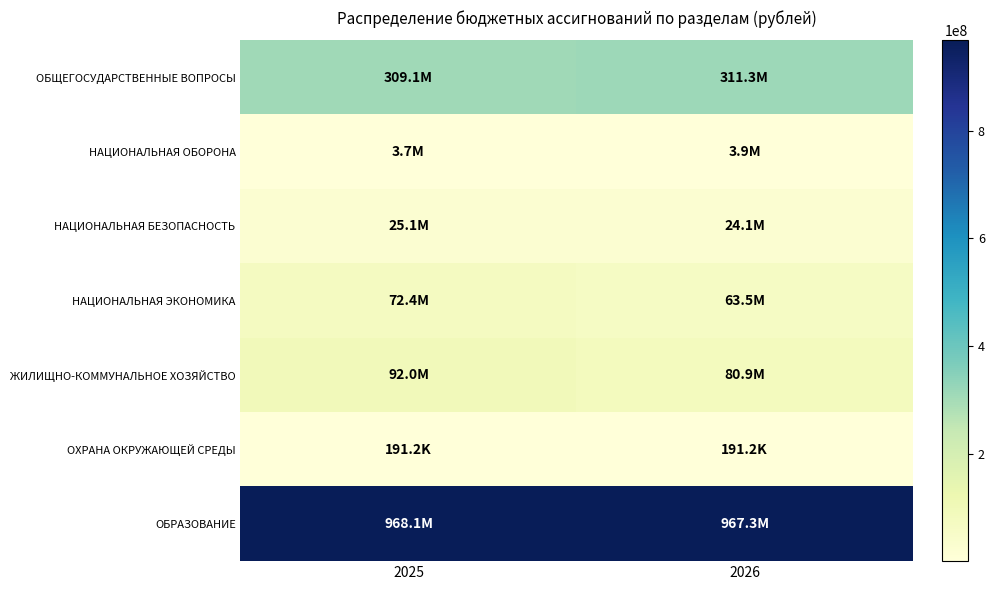

What is the total value across all series at 2025?

1470529434.2